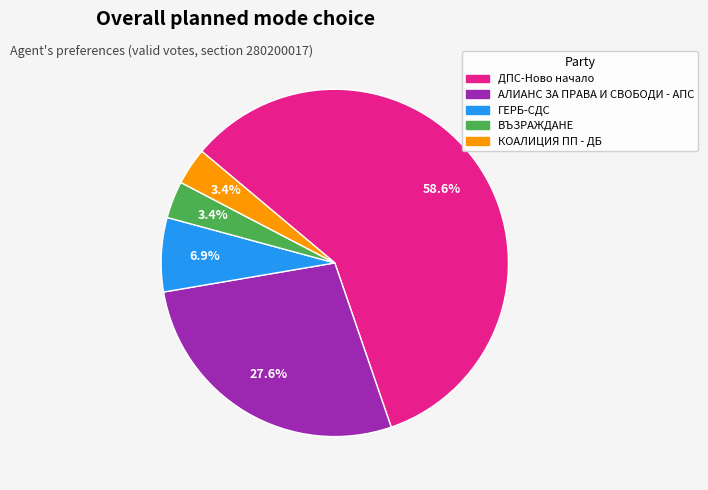

Which category has the biggest portion of the pie?

ДПС-Ново начало